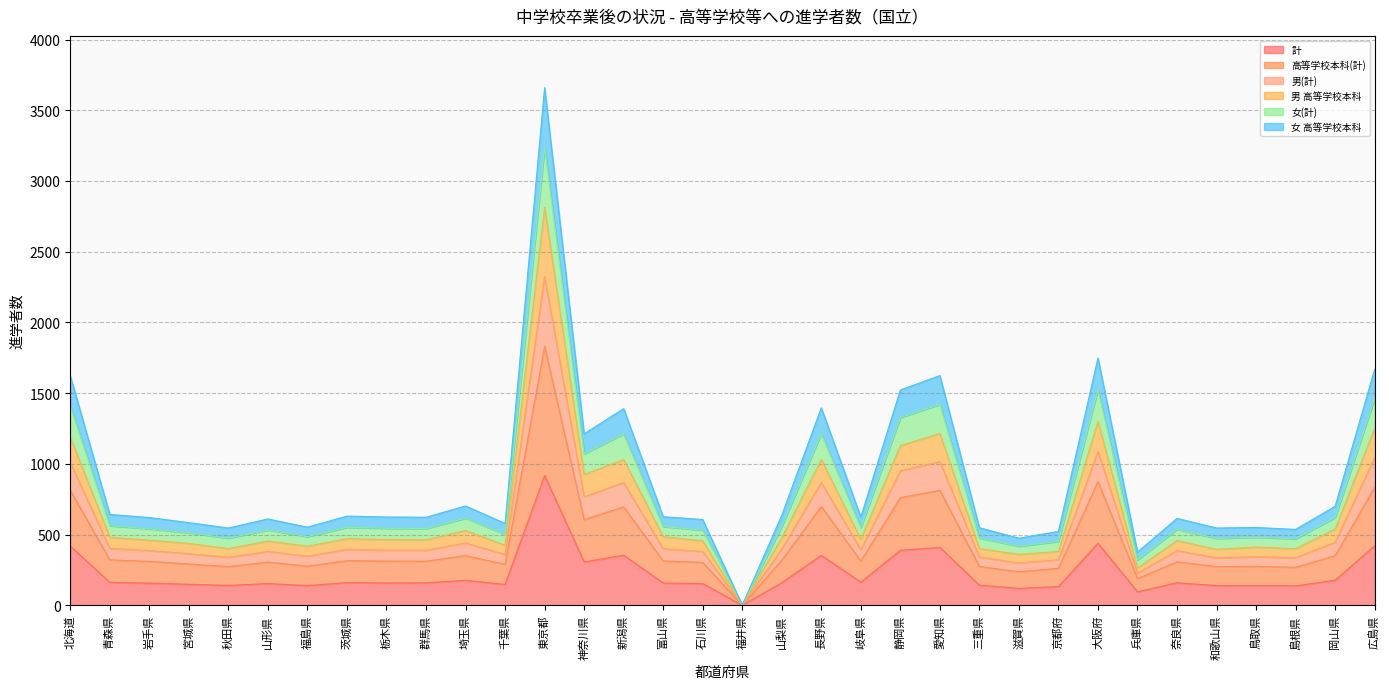

Which has a higher value, 秋田県 or 兵庫県?

秋田県